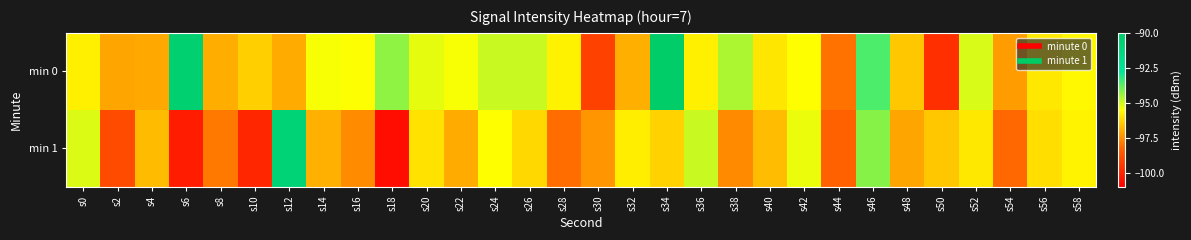

Which series changed the most between s42 and s50?

min 0